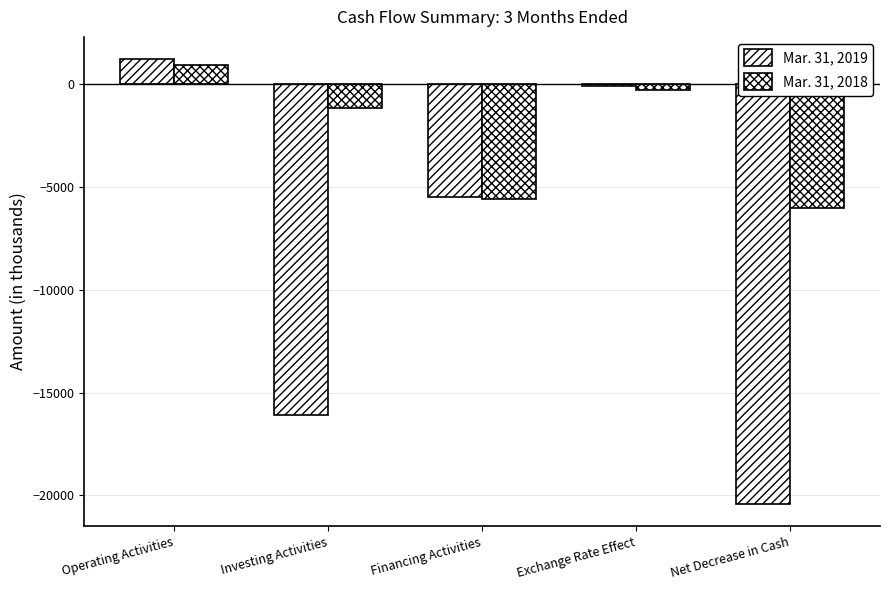

How many groups of bars are there?

5